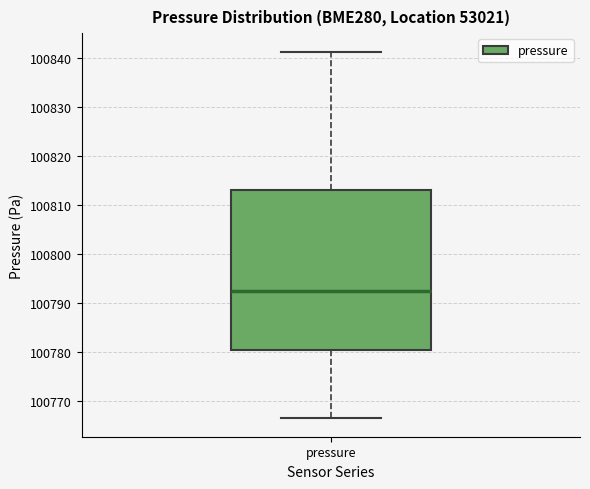

Transcribe this box plot: give where the median line is, the range the box spans, and where the two whiskers end, as read against the y-axis. The values are not printed on the chart, so give them approximately, as read against the axis.

median 100792, box 100780 to 100813, whiskers 100766 to 100841